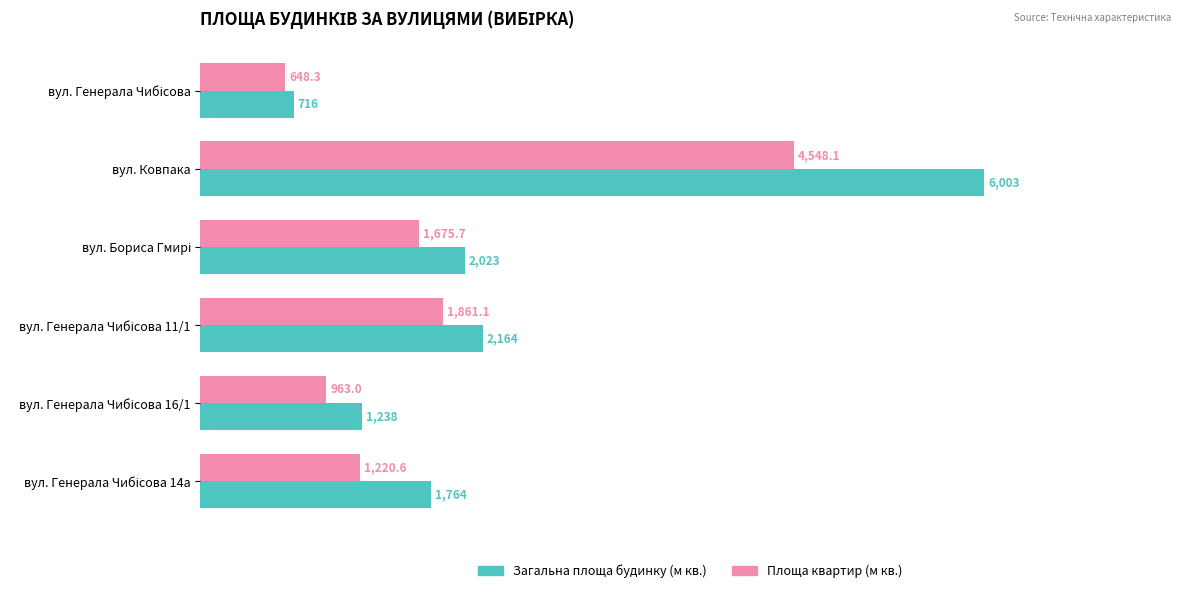

List the series in order of their peak value, lowest first.

Площа квартир (м кв.), Загальна площа будинку (м кв.)